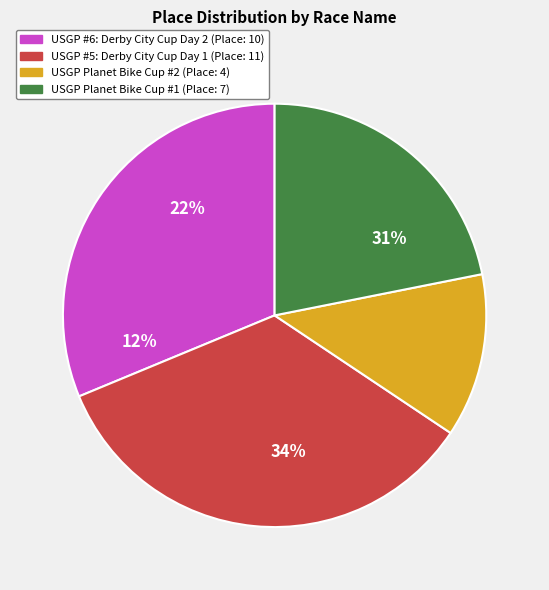

What is the change in value from USGP #6: Derby City Cup Day 2 to USGP Planet Bike Cup #2?

-6